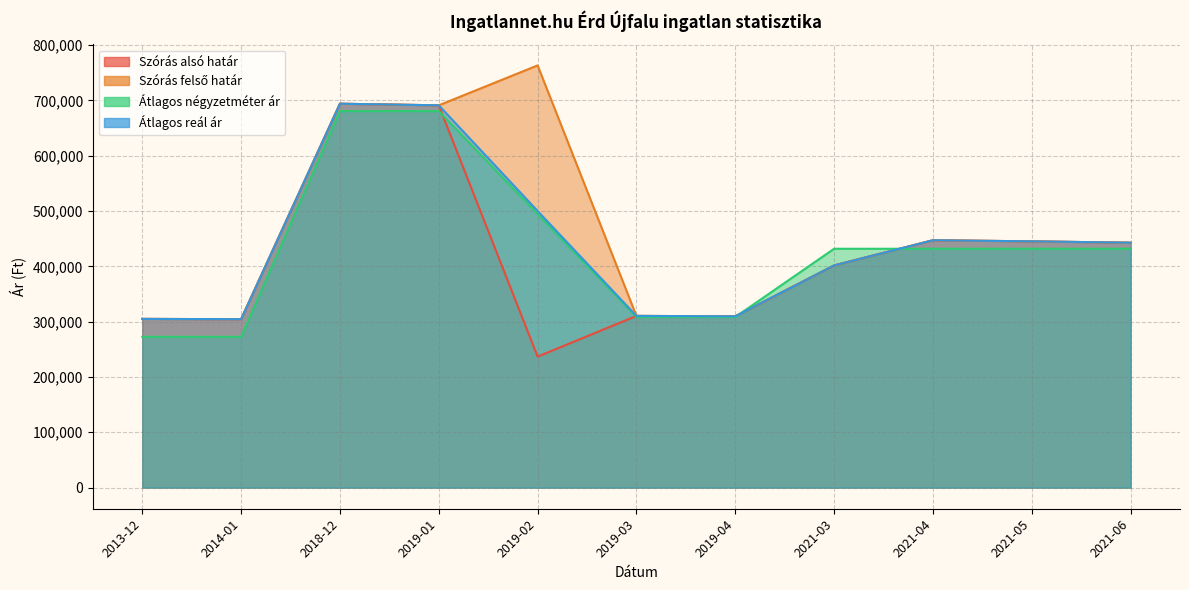

Is the value of Szórás alsó határ at 2018-12 greater than the value of Átlagos reál ár at 2019-03?

Yes